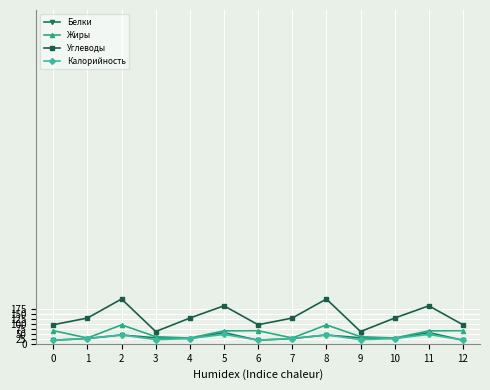

What is the difference between the maximum and second lowest values in the Белки series?

39.1